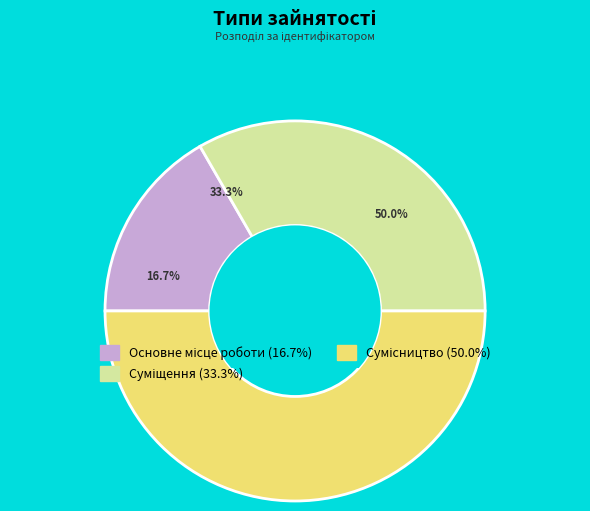

Is there a majority slice in this chart?

No